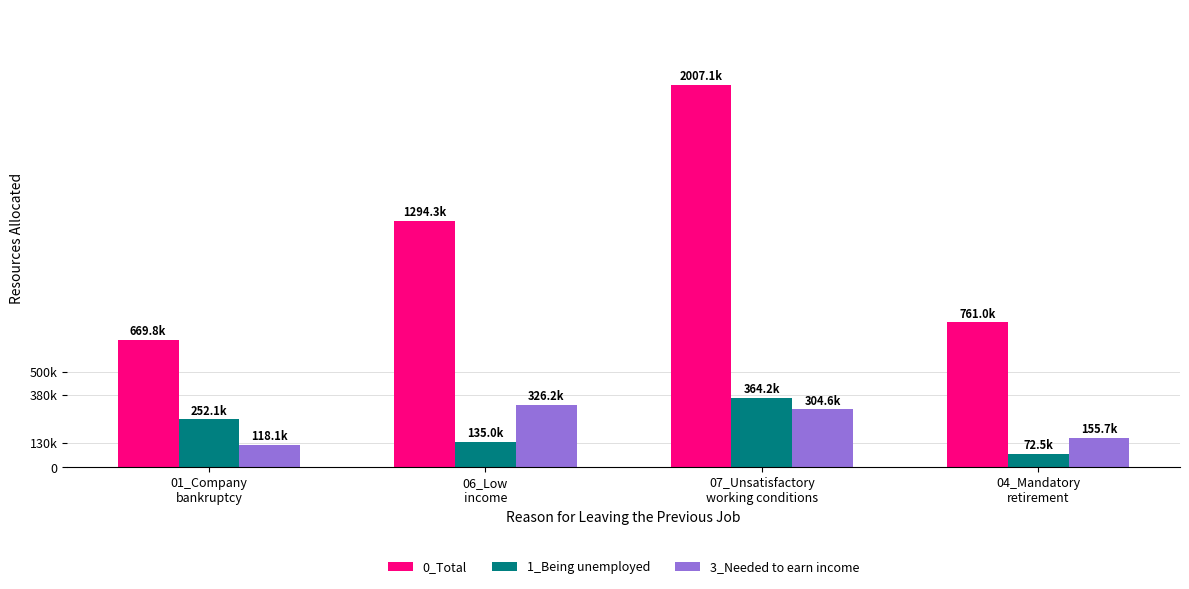

Reading left to right, what are all the values shown in this chart?

0_Total: 669800	1294300	2007100	761000
1_Being unemployed: 252100	135000	364200	72500
3_Needed to earn income: 118100	326200	304600	155700